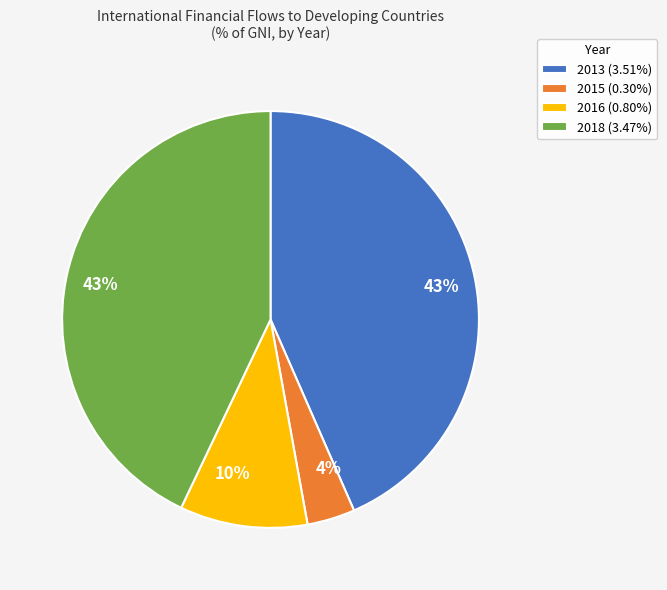

Approximately how many times larger is the value at 2013 (3.51%) compared to 2018 (3.47%)?

1.0